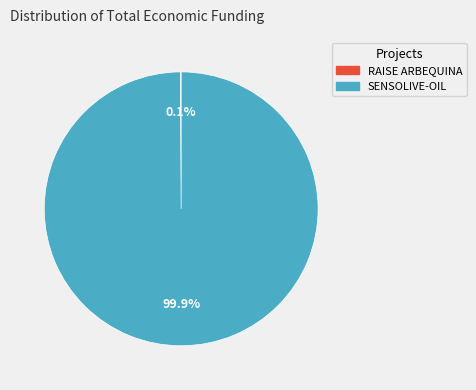

Is SENSOLIVE-OIL the majority of the pie?

Yes